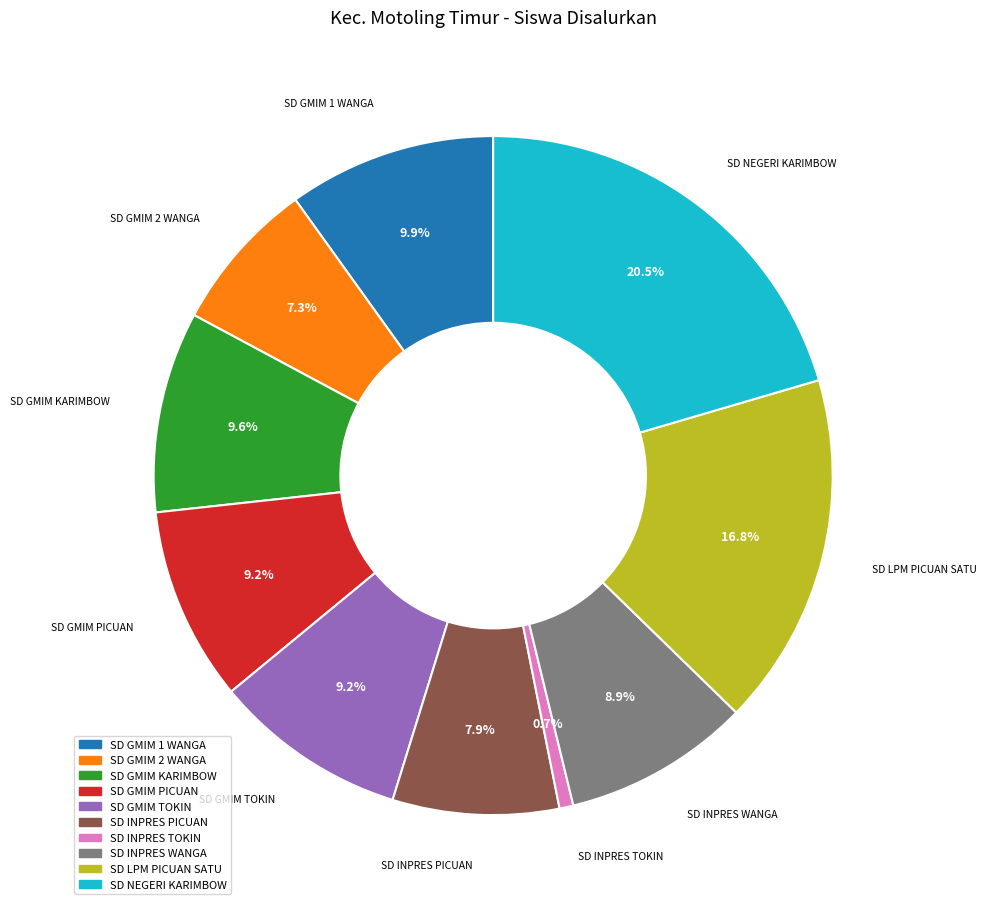

To the nearest percent, what is the difference between the largest and smallest slice percentages?

20%